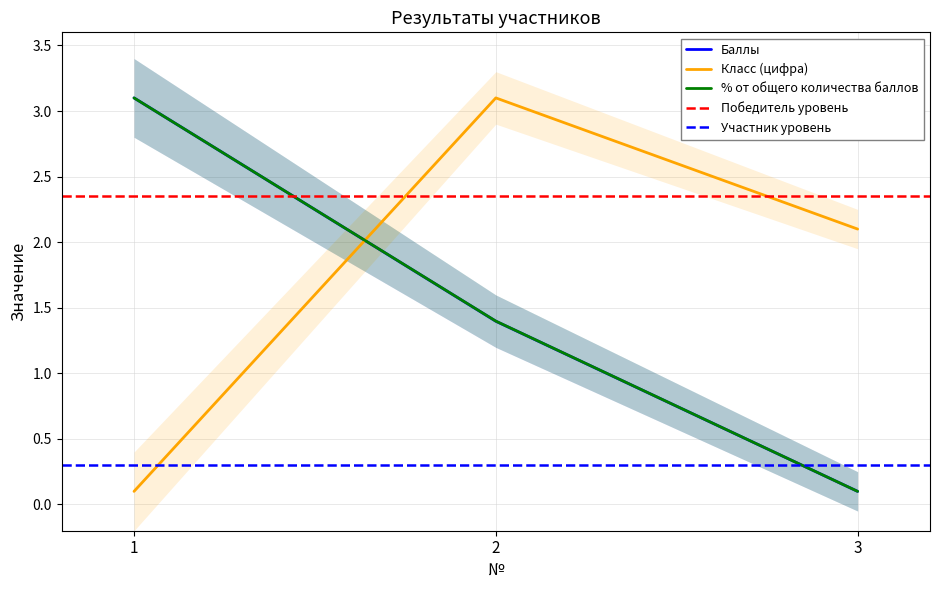

What are all the series names shown in the legend?

Баллы, Класс (цифра), % от общего количества баллов